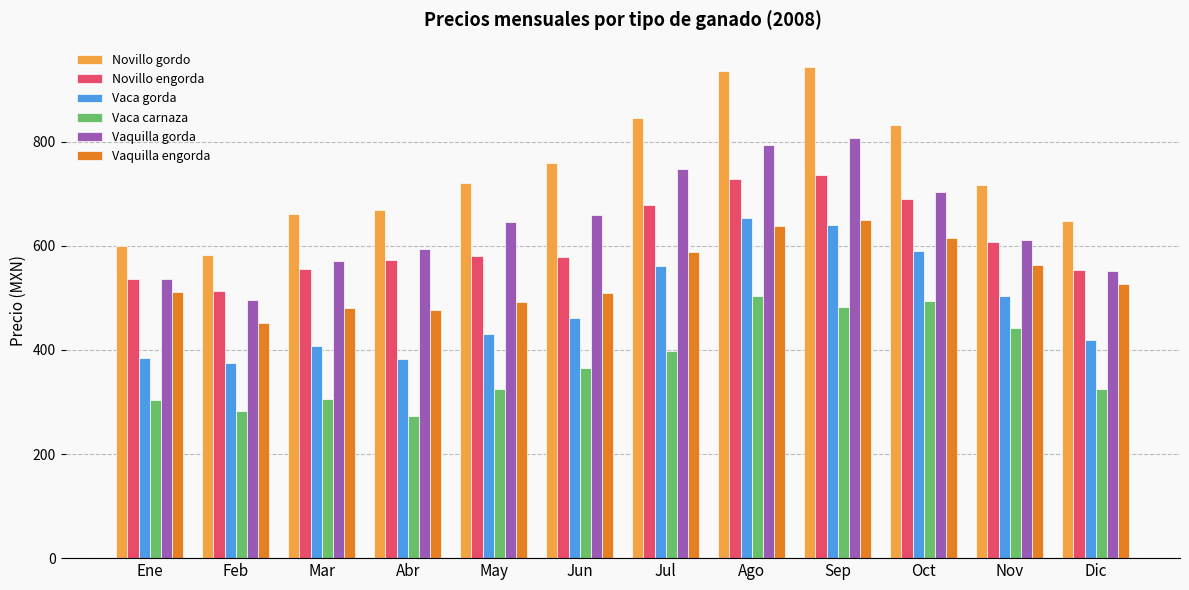

What is the value of the Vaca gorda bar at the 4th from the left?

382.4